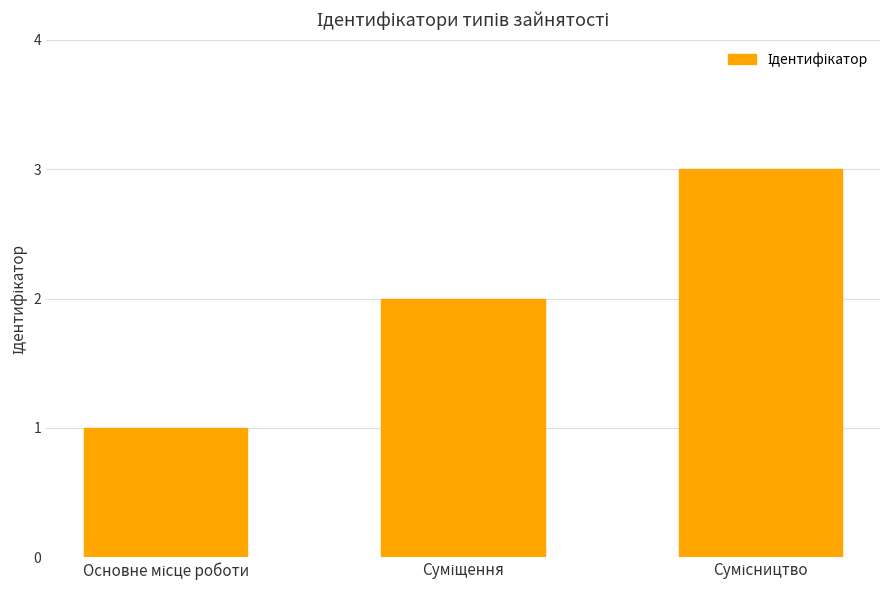

What is the maximum value shown in the chart?

3